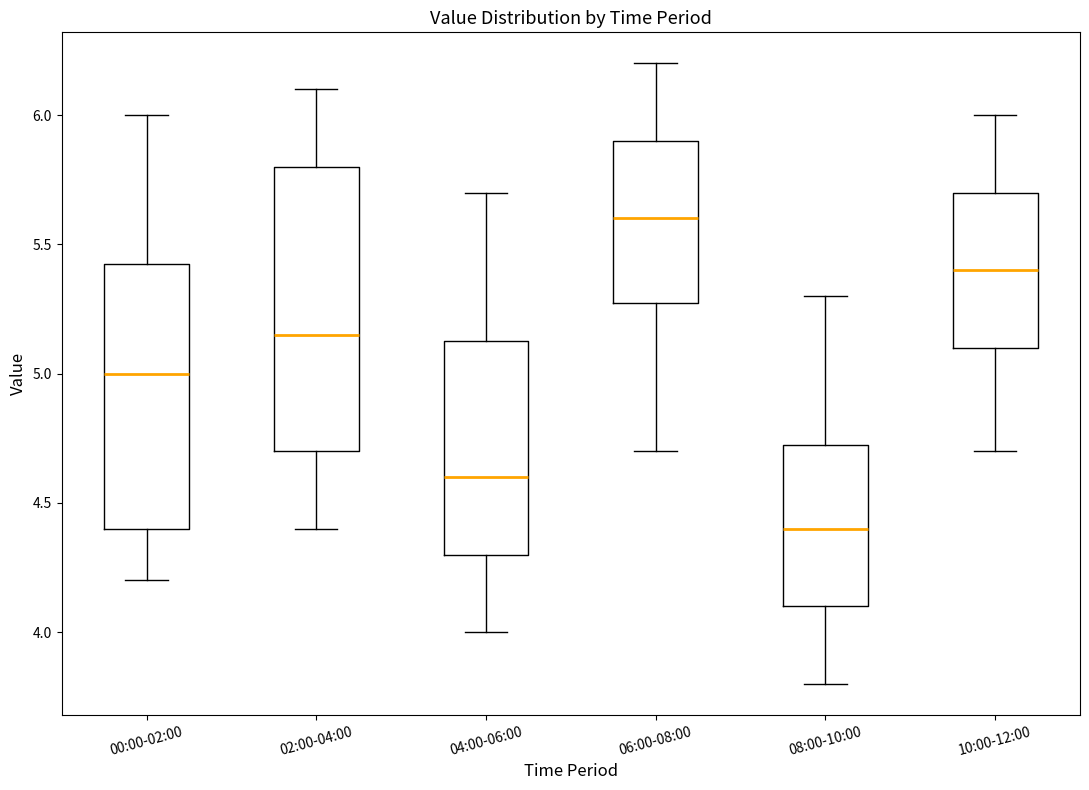

Comparing the boxes themselves (not the whiskers), which one is the tallest?

02:00-04:00